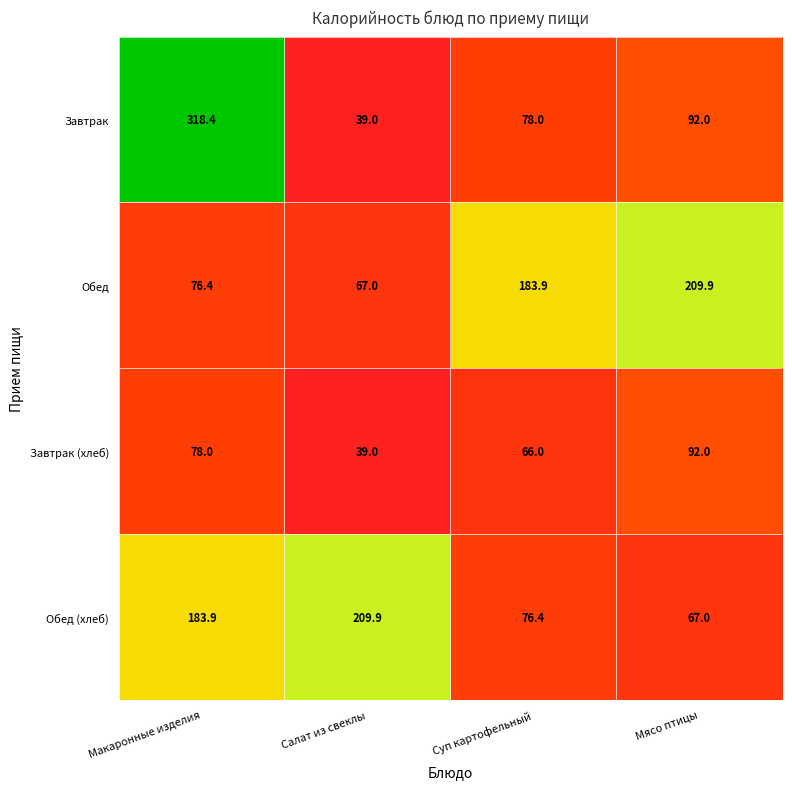

At how many categories does at least one series exceed 259?

1